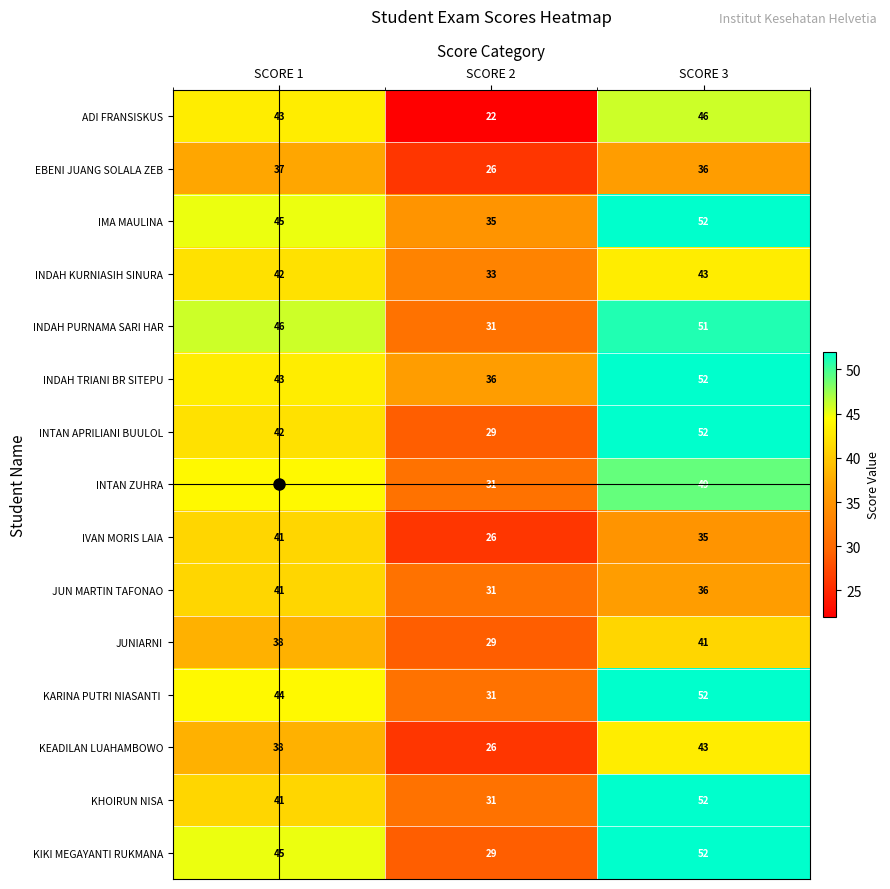

Is it true that INDAH KURNIASIH SINURA equals 42 at SCORE 1?

True